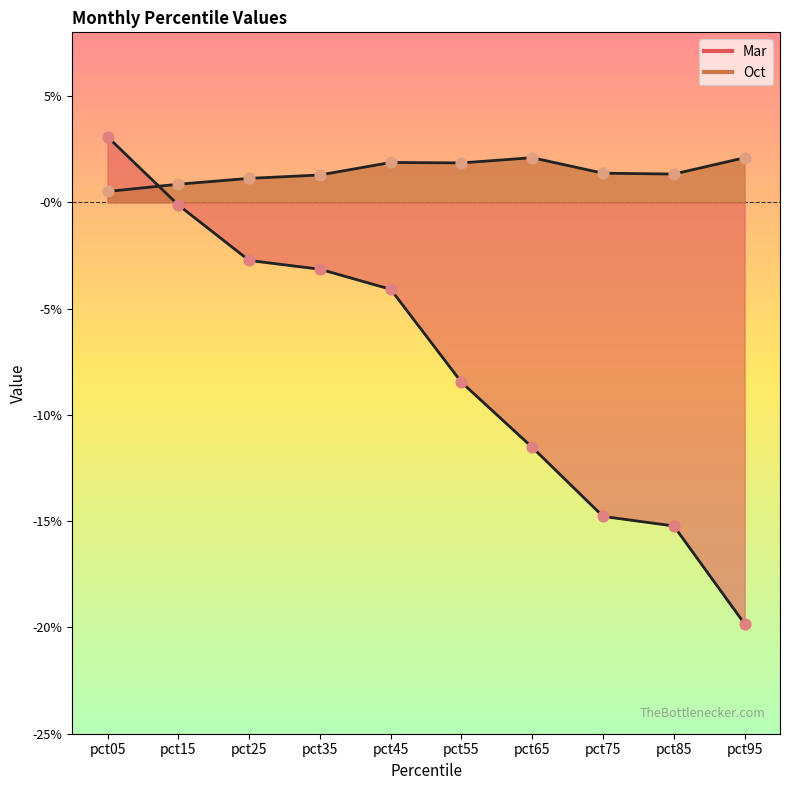

Which series reaches the minimum Y coordinate?

Mar